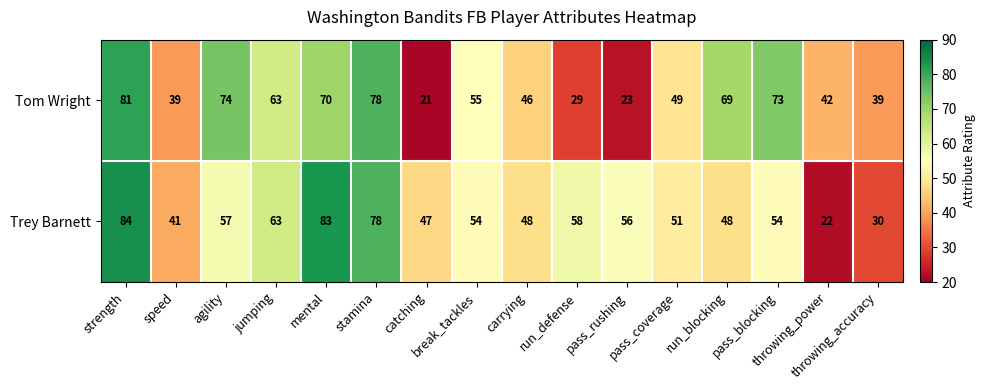

Rank the series by their maximum value, from lowest to highest.

Tom Wright, Trey Barnett